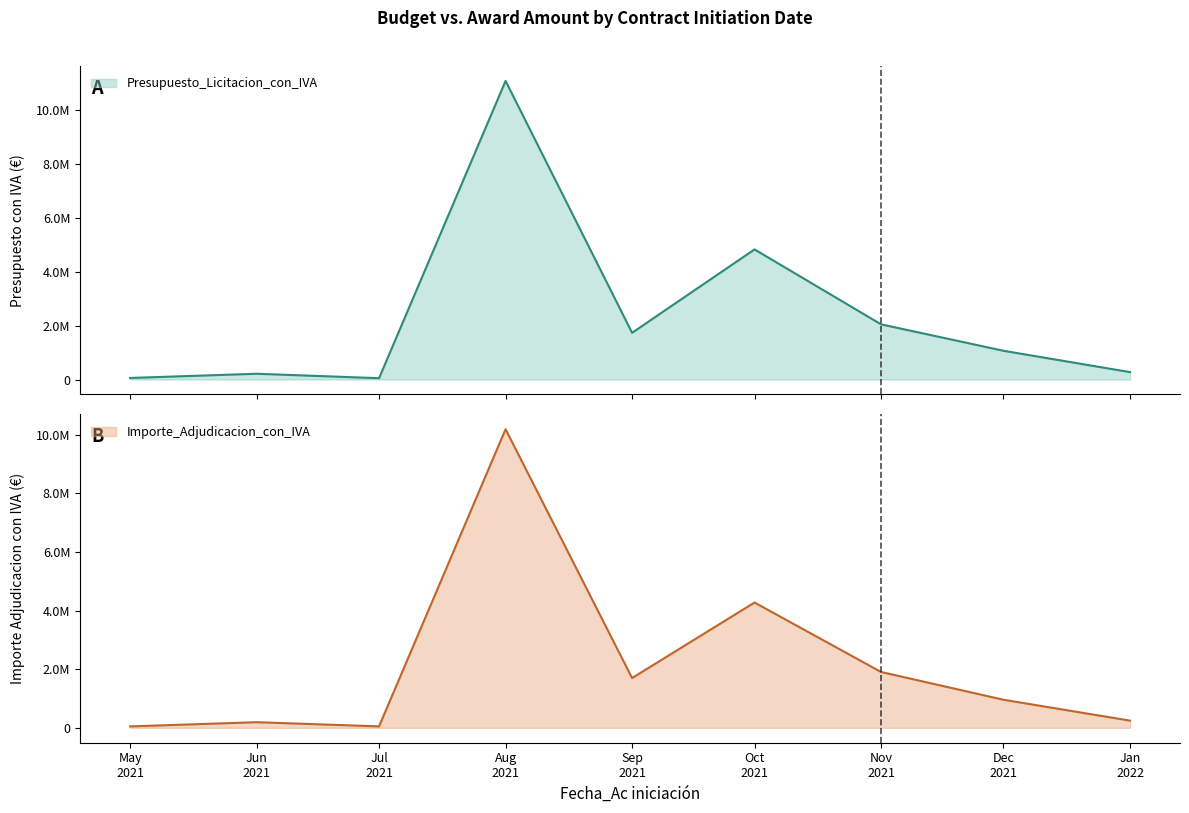

Rank the series by their average value, from lowest to highest.

Importe_Adjudicacion_con_IVA, Presupuesto_Licitacion_con_IVA